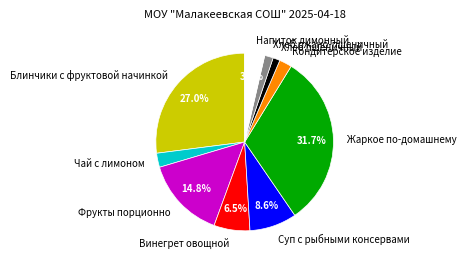

Between Напиток лимонный and Кондитерское изделие, which is larger?

Напиток лимонный